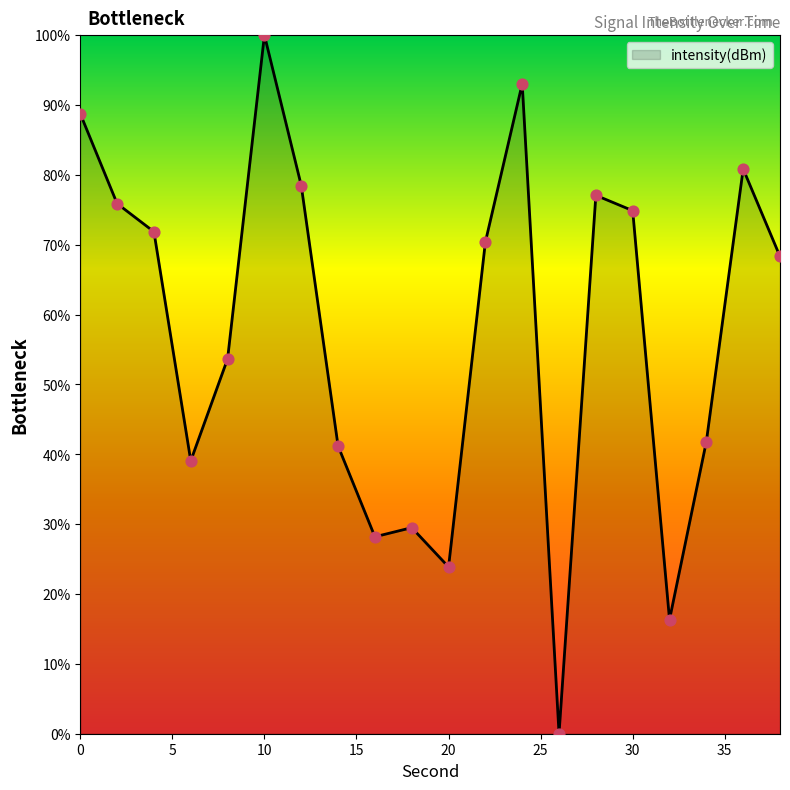

What is the greatest value displayed?

100.0